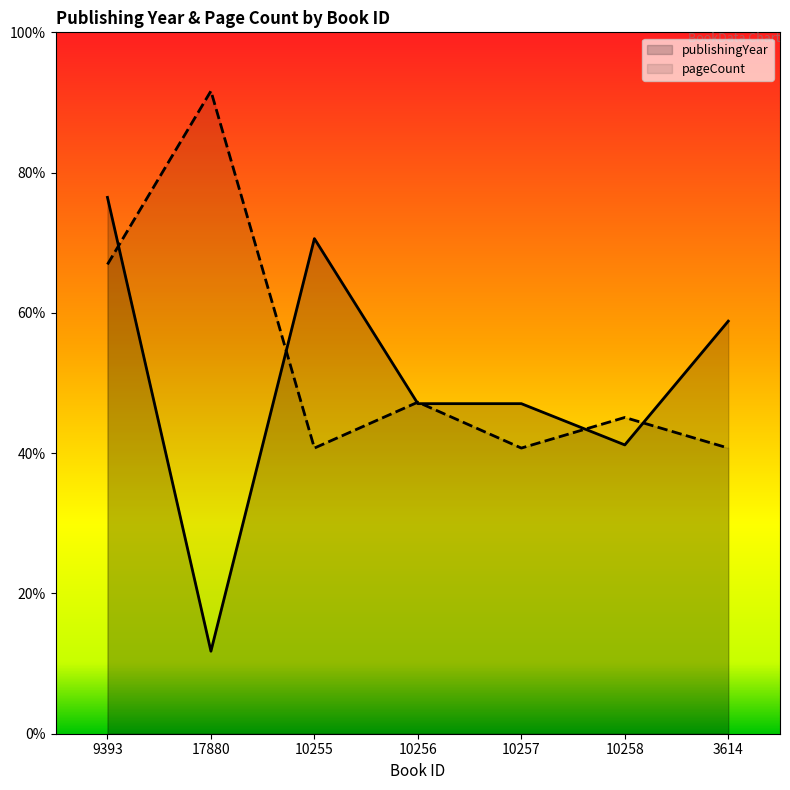

What is the maximum value shown in the chart?

0.9